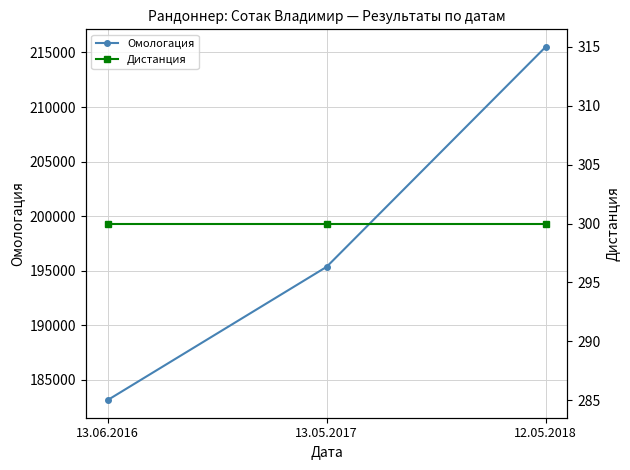

Rank the series by their average value, from lowest to highest.

Дистанция, Омологация